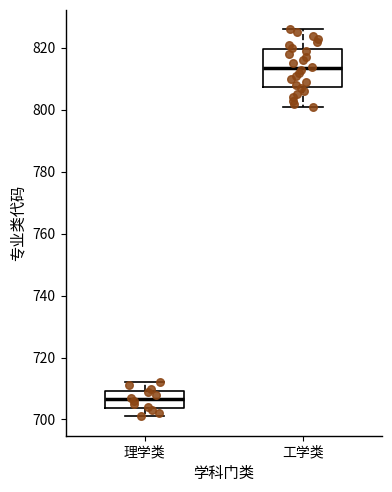

Reading left to right, transcribe this box plot: for each box, give where its median line is, the range the box spans, and where its two whiskers end, as read against the y-axis. The values are not printed on the chart, so give them approximately, as read against the axis.

理学类: median 706, box 704 to 710, whiskers 702 to 712
工学类: median 814, box 808 to 820, whiskers 802 to 826